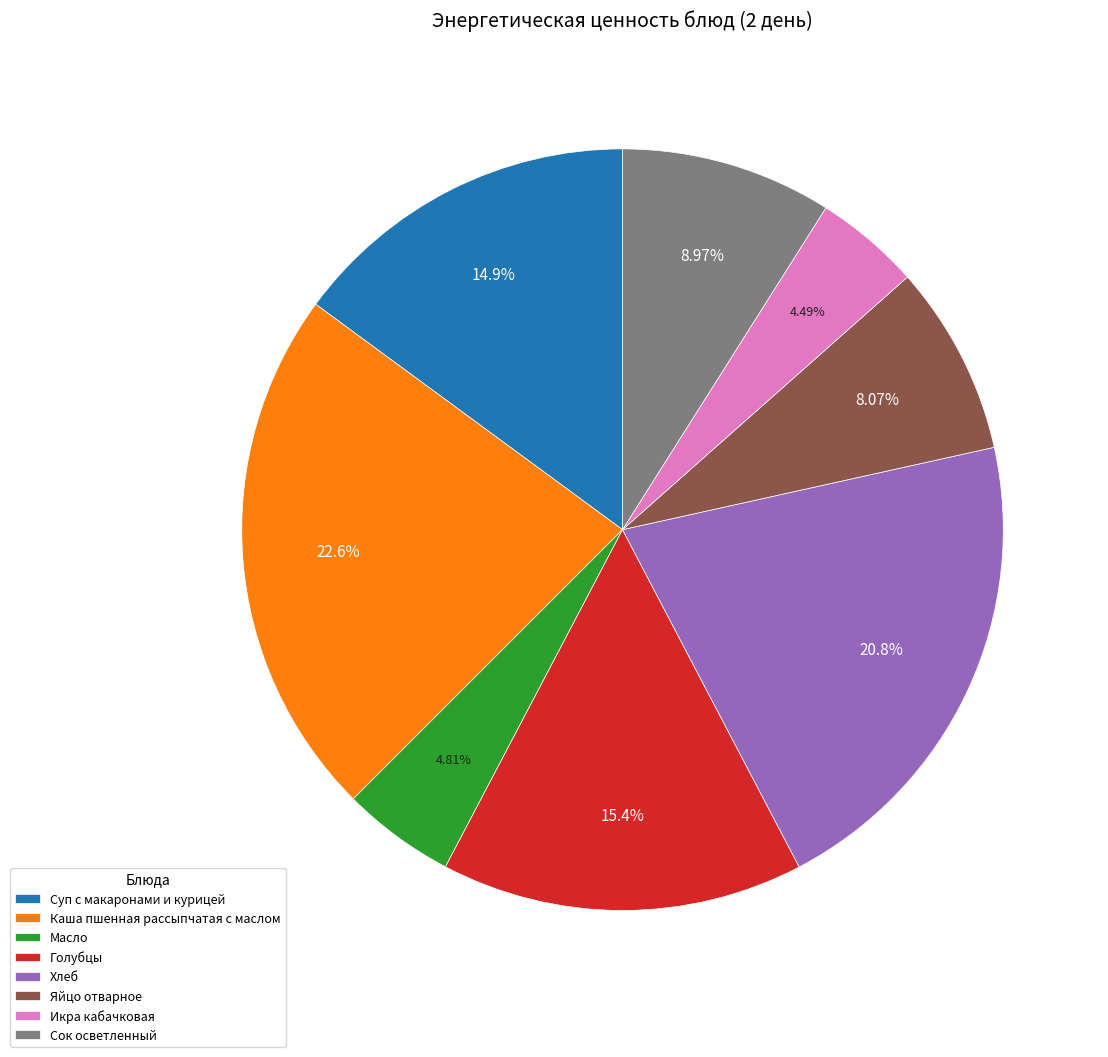

Which has a higher value, Суп с макаронами и курицей or Сок осветленный?

Суп с макаронами и курицей